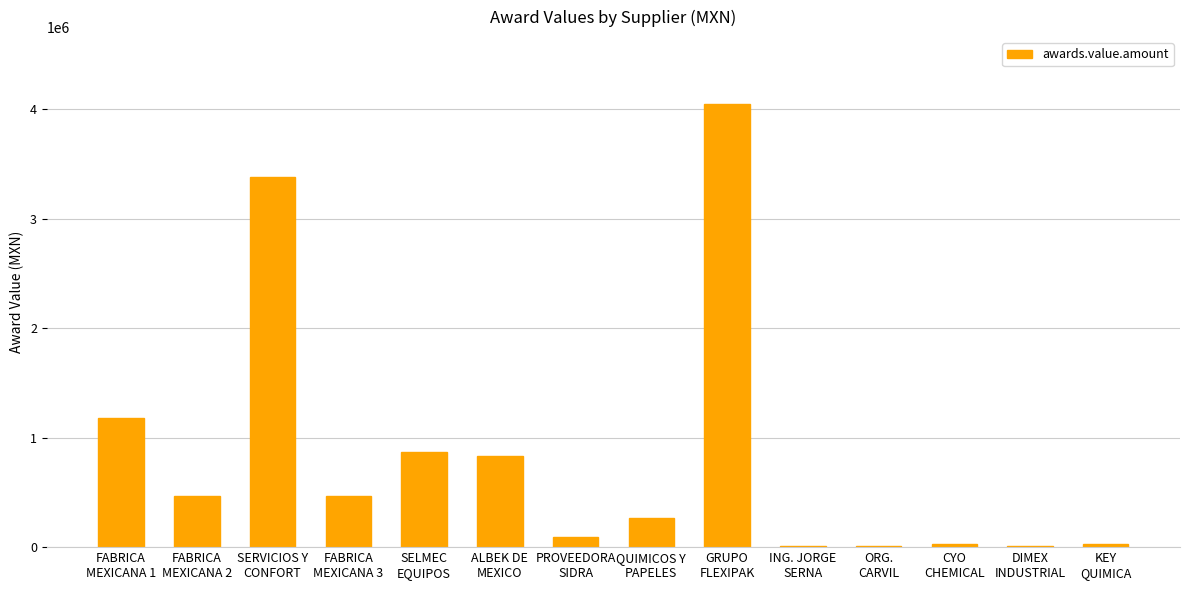

What is the maximum value shown in the chart?

4051130.0